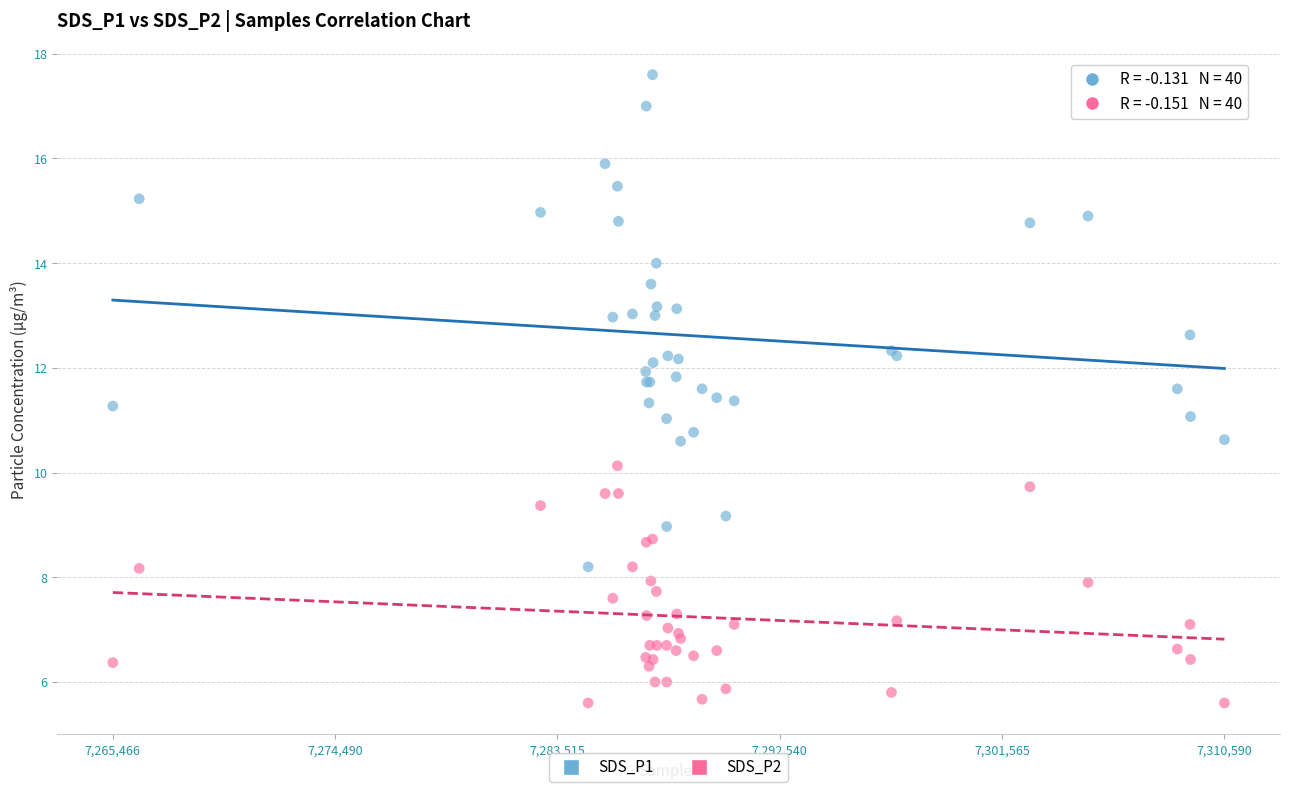

Which series contains the lowest Y value?

SDS_P2